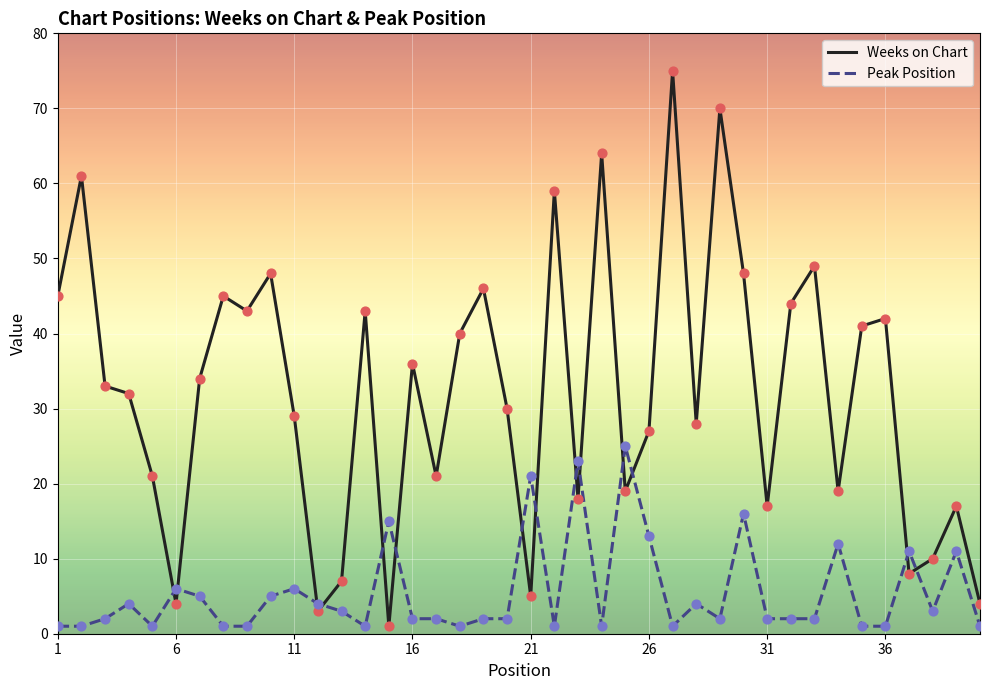

At how many categories does at least one series exceed 52?

5